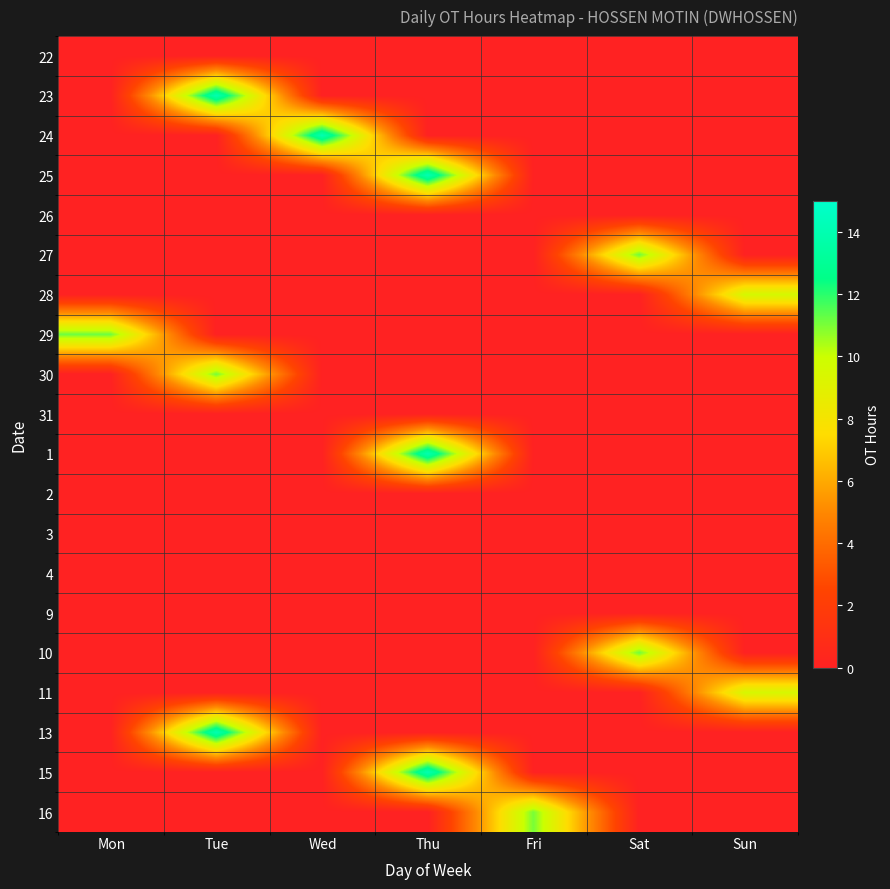

What is the difference between the highest and lowest values at Sun?

9.6